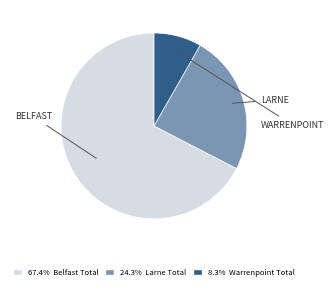

Does any single category account for the majority?

Yes